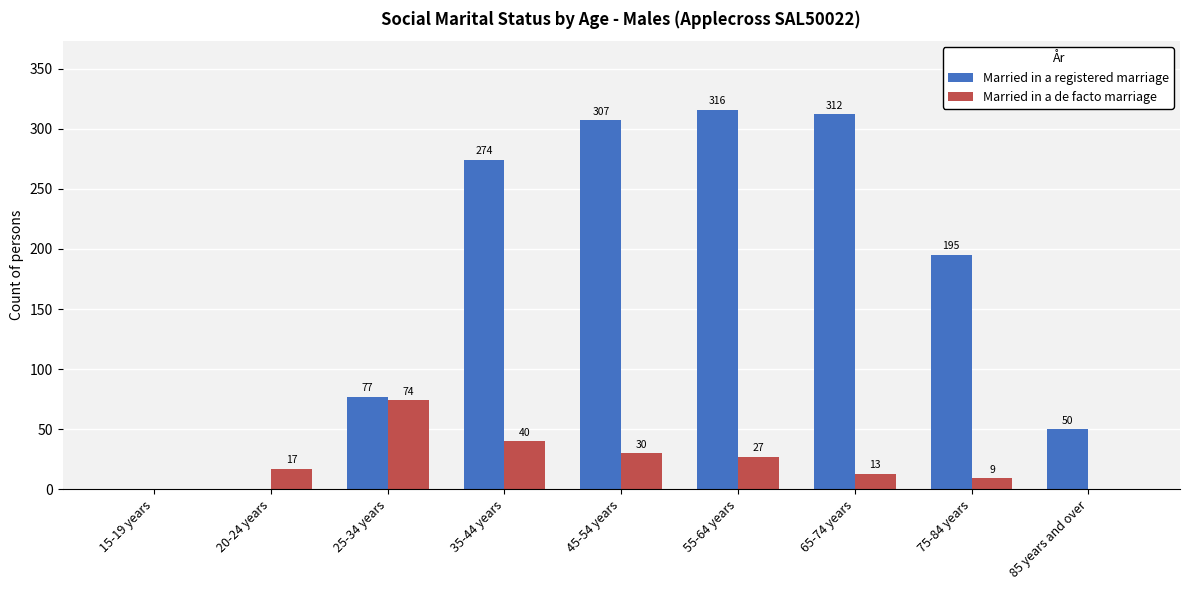

Between 55-64 years and 65-74 years, which series saw the biggest shift?

Married in a de facto marriage